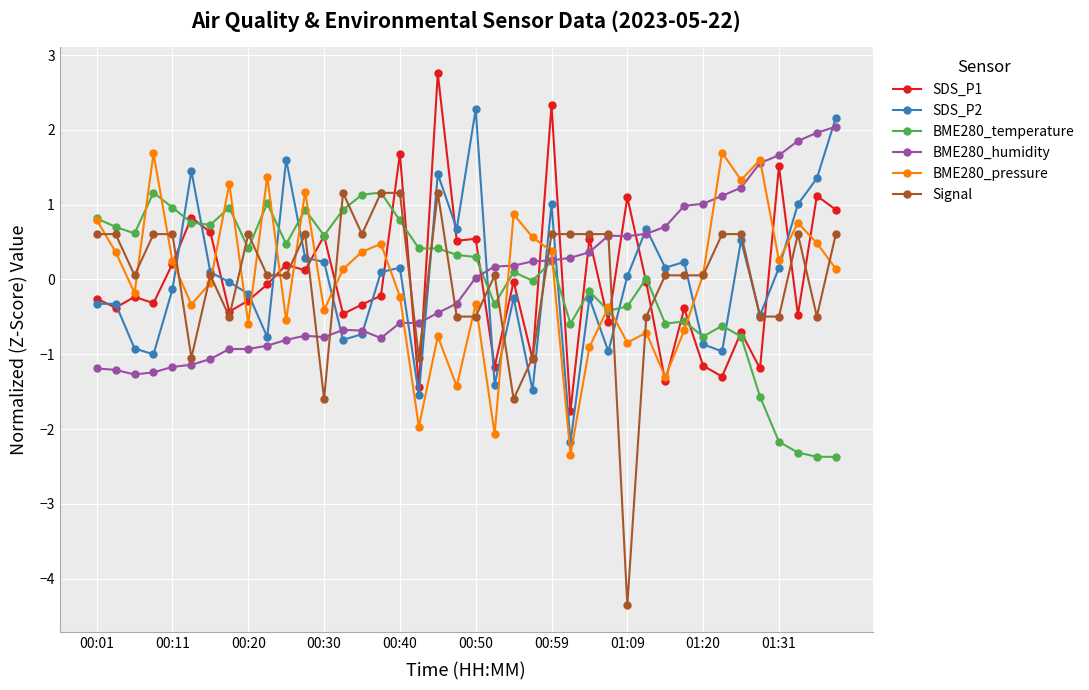

Which series has the largest range (max minus min)?

Signal